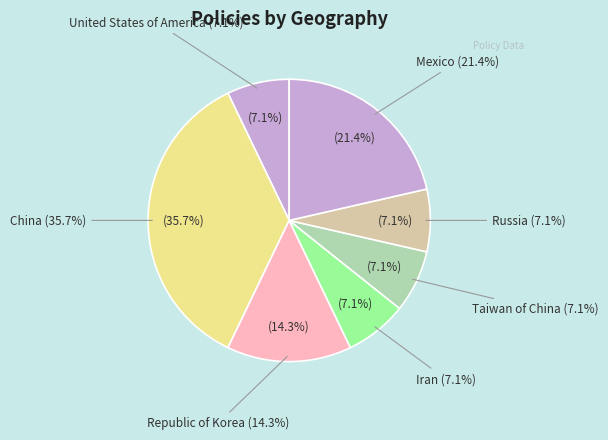

Combined, do 2 and 11 account for over 50%?

No